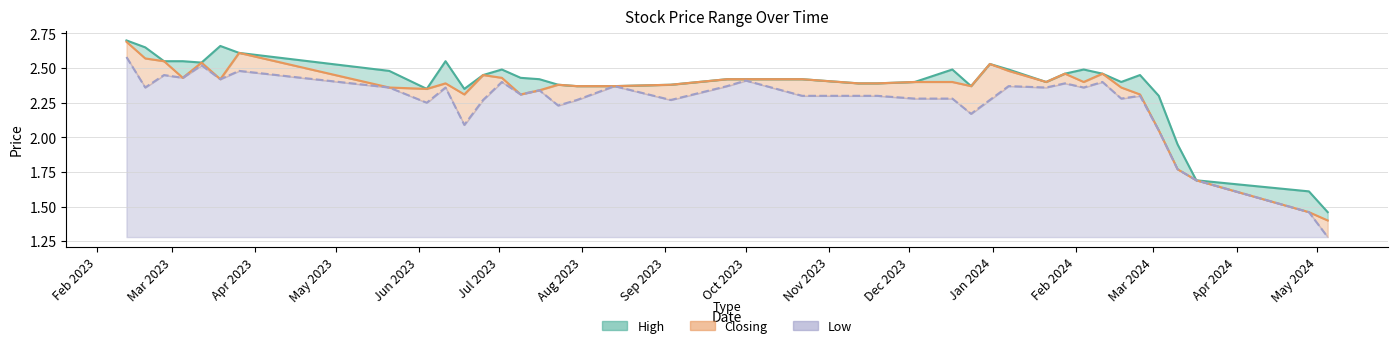

Which series has the largest total across all categories?

High